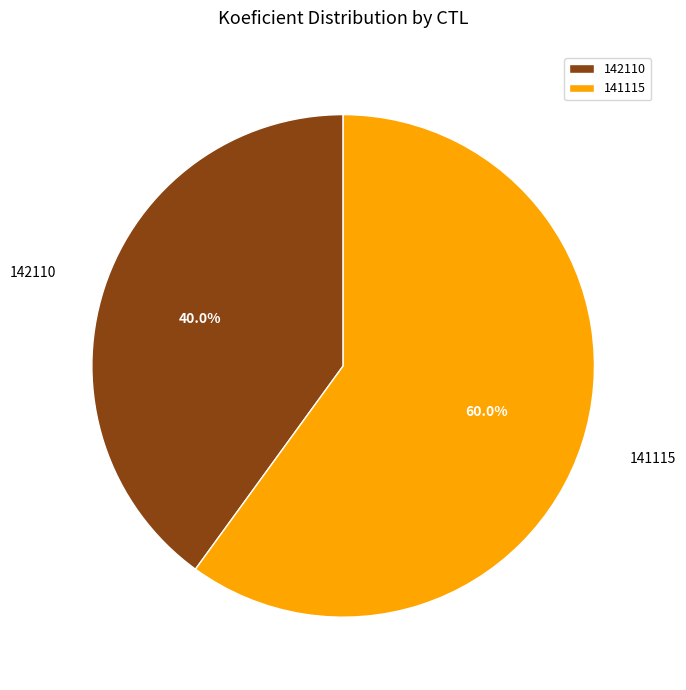

Is there a majority slice in this chart?

Yes